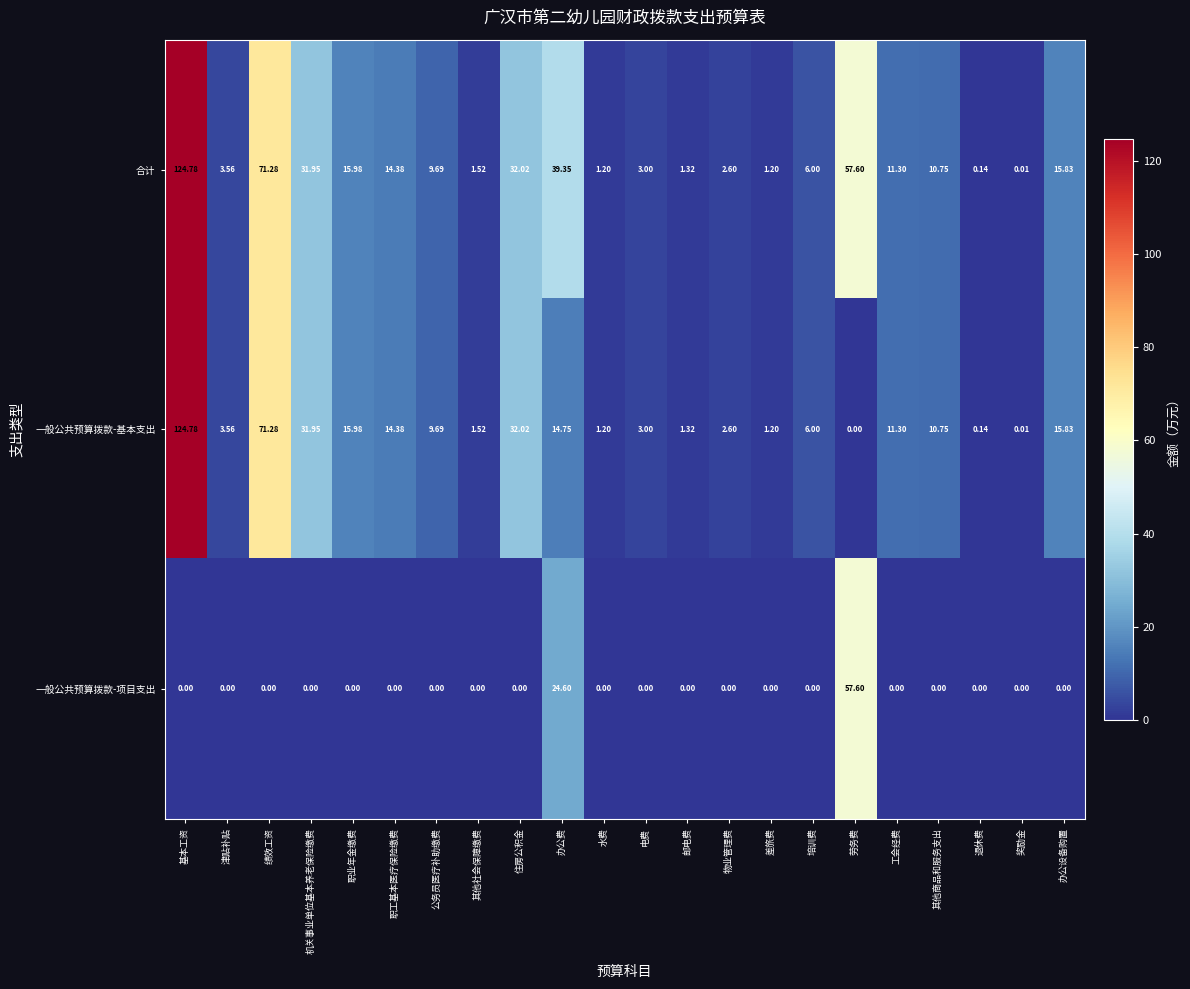

Which series has the largest range (max minus min)?

一般公共预算拨款-基本支出